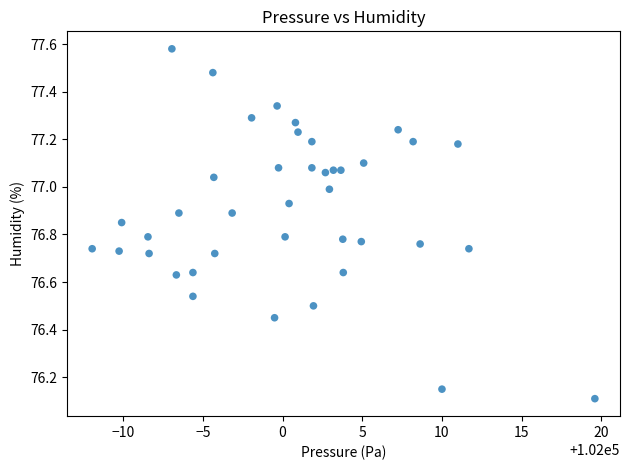

What is the range of Y values (max minus min)?

1.5